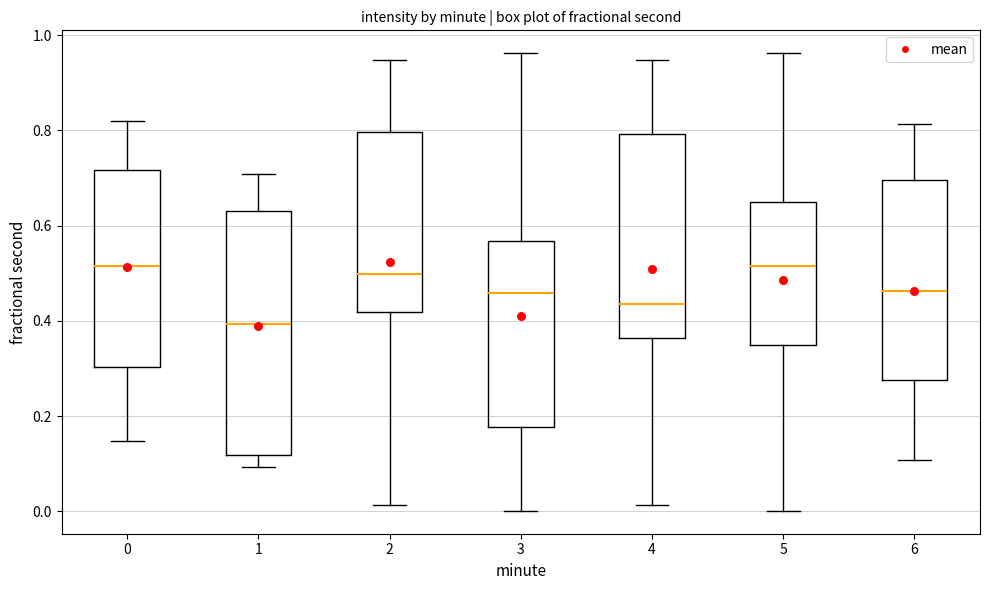

Reading left to right, read every box against the y-axis: the position of its median line, the range the box covers, and the ends of its whiskers. The values are not printed on the chart, so give them approximately, as read against the axis.

0: median 0.52, box 0.30 to 0.72, whiskers 0.14 to 0.82
1: median 0.40, box 0.12 to 0.64, whiskers 0.10 to 0.70
2: median 0.50, box 0.42 to 0.80, whiskers 0.02 to 0.94
3: median 0.46, box 0.18 to 0.56, whiskers 0.00 to 0.96
4: median 0.44, box 0.36 to 0.80, whiskers 0.02 to 0.94
5: median 0.52, box 0.34 to 0.64, whiskers 0.00 to 0.96
6: median 0.46, box 0.28 to 0.70, whiskers 0.10 to 0.82